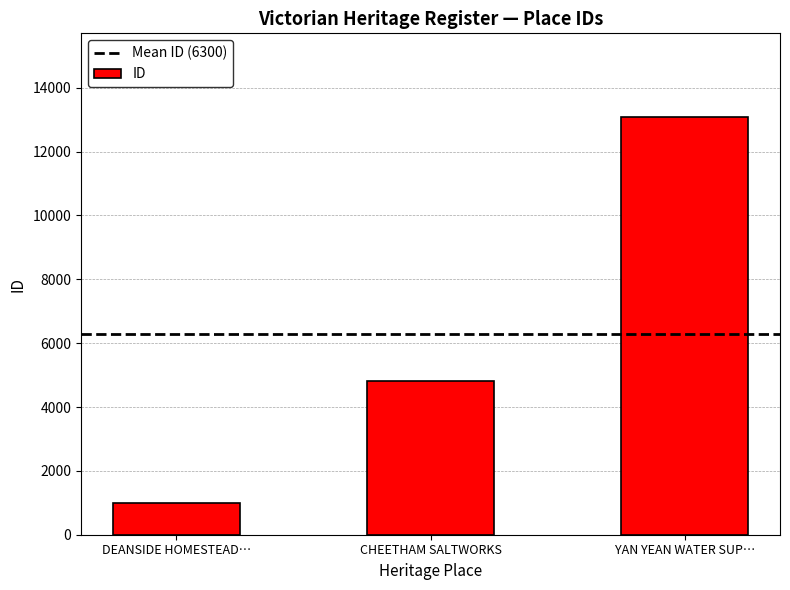

What is the change in value from DEANSIDE HOMESTEAD… to YAN YEAN WATER SUP…?

+12096